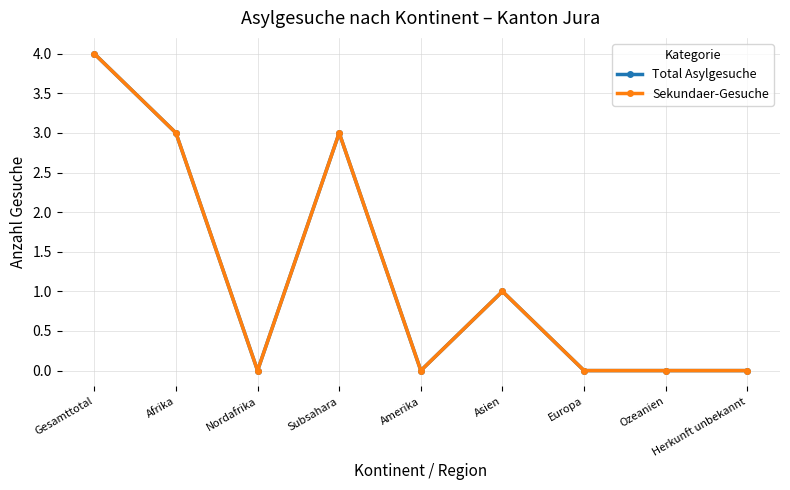

Is this an area chart (filled region under the line)?

No